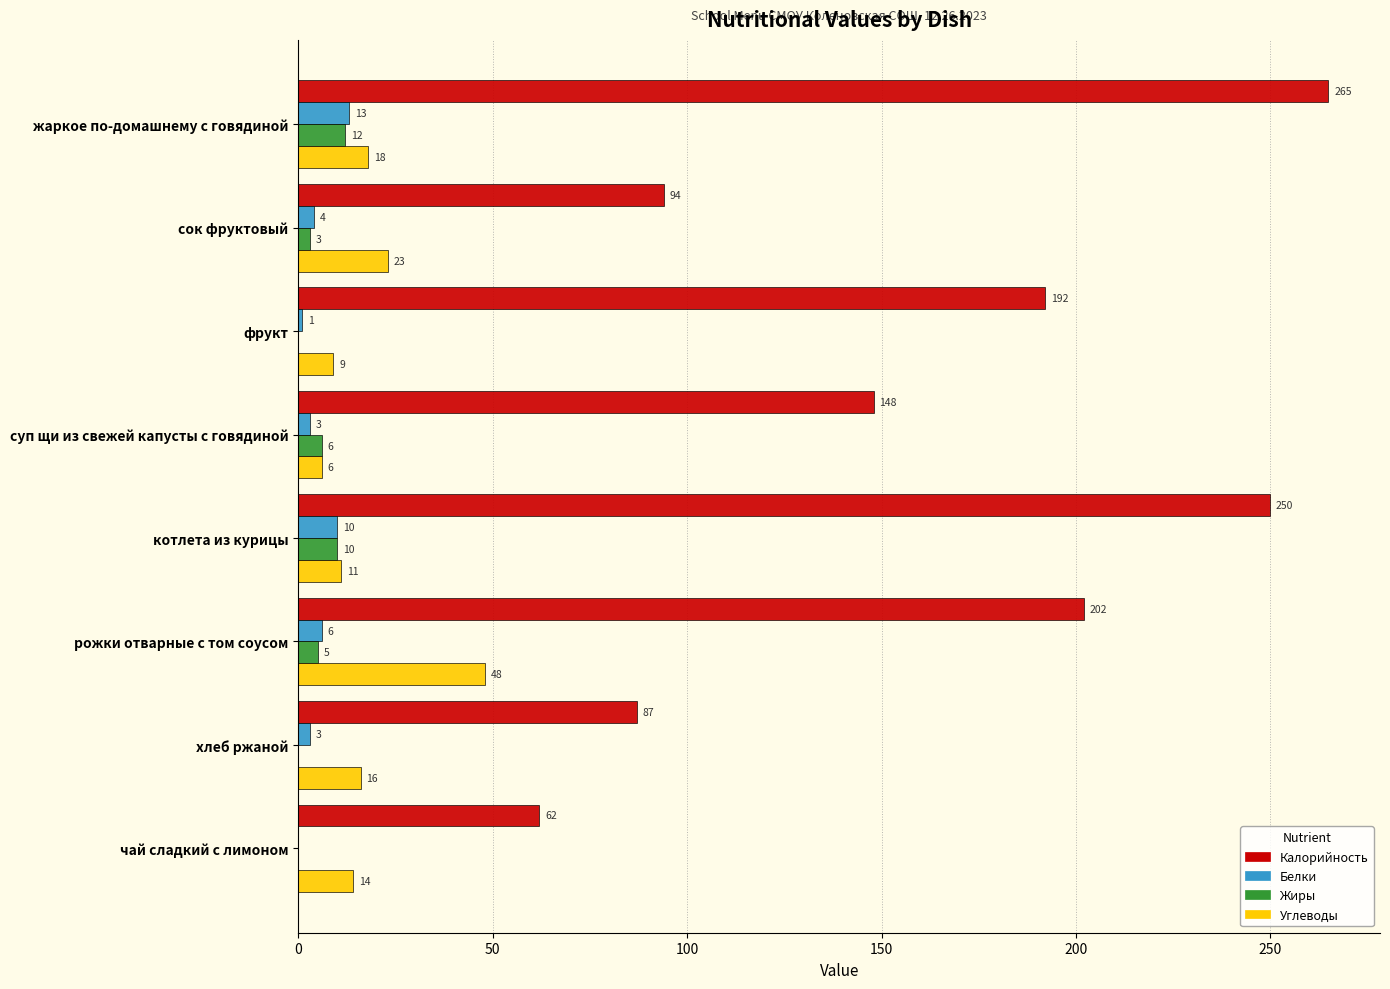

Which series has the largest total across all categories?

Калорийность